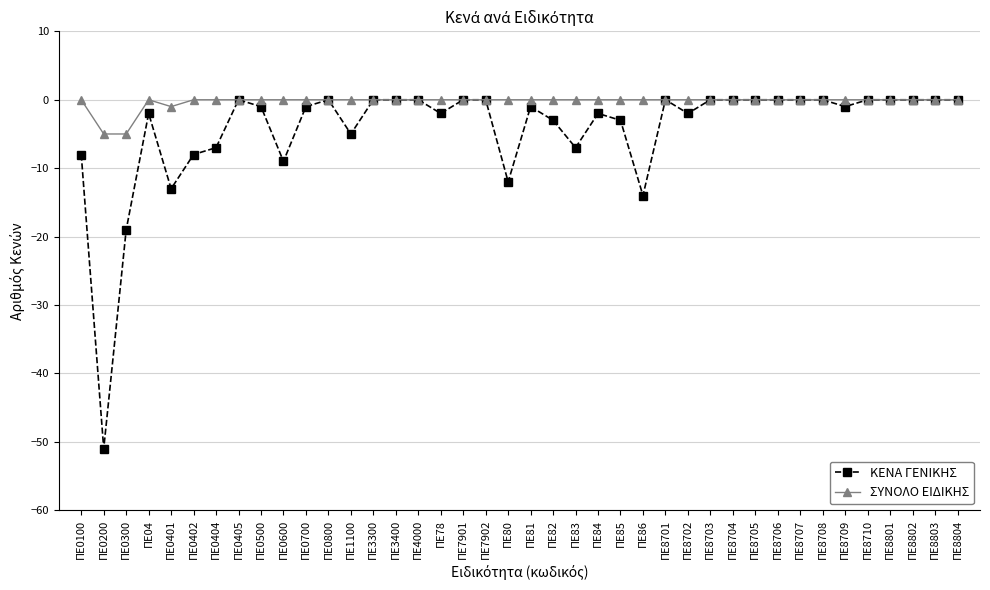

Which series has the widest spread of values?

ΚΕΝΑ ΓΕΝΙΚΗΣ